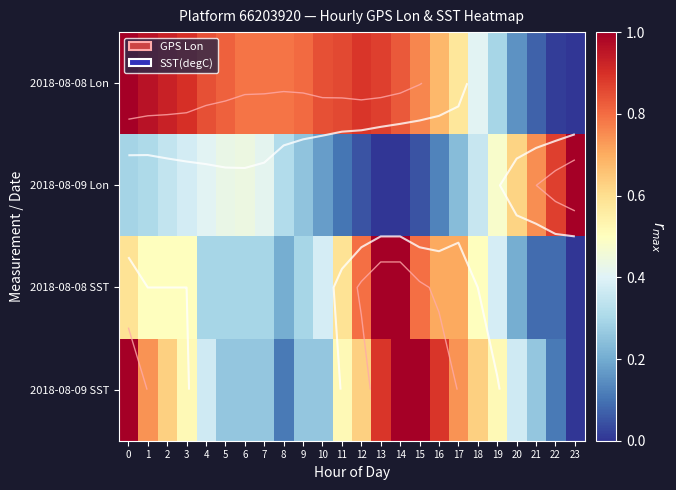

Which series has the largest total across all categories?

2018-08-08 Lon